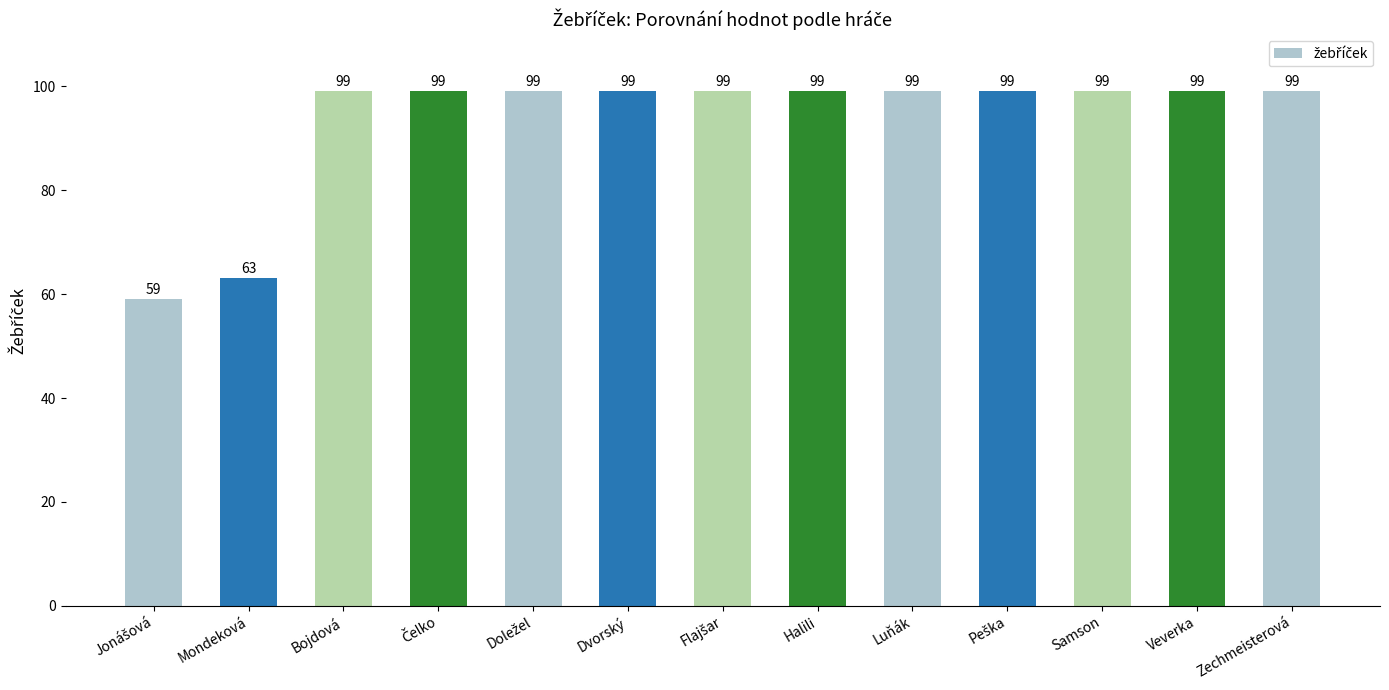

How many bars are there in total?

13